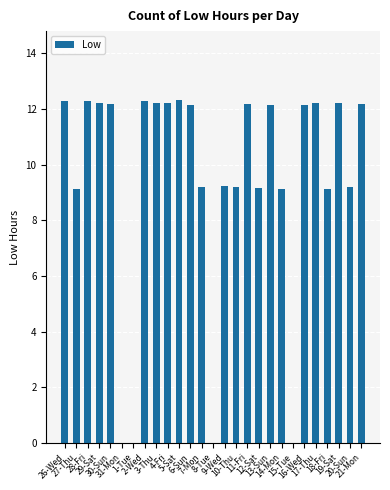

What is the greatest value displayed?

12.3